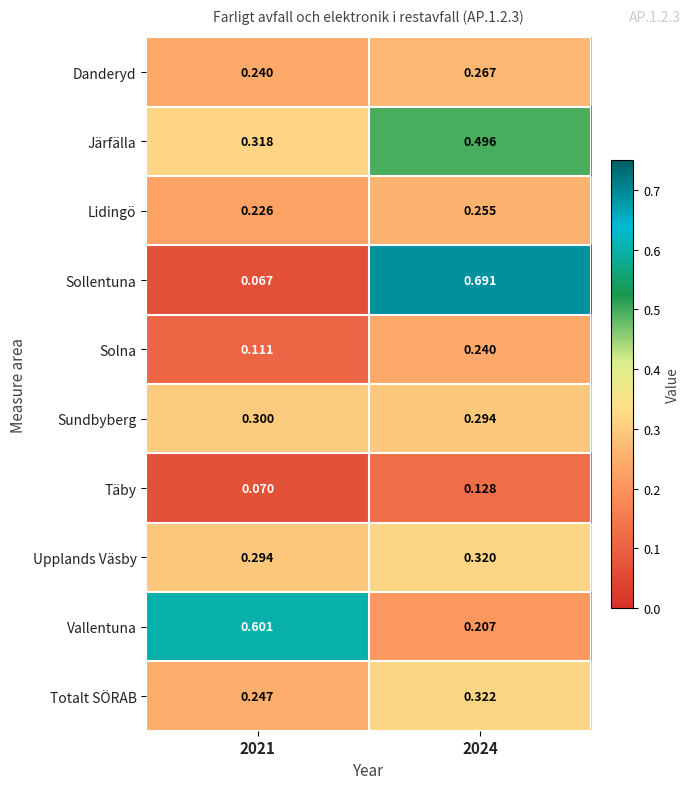

Which series changed the most between 2021 and 2024?

Sollentuna